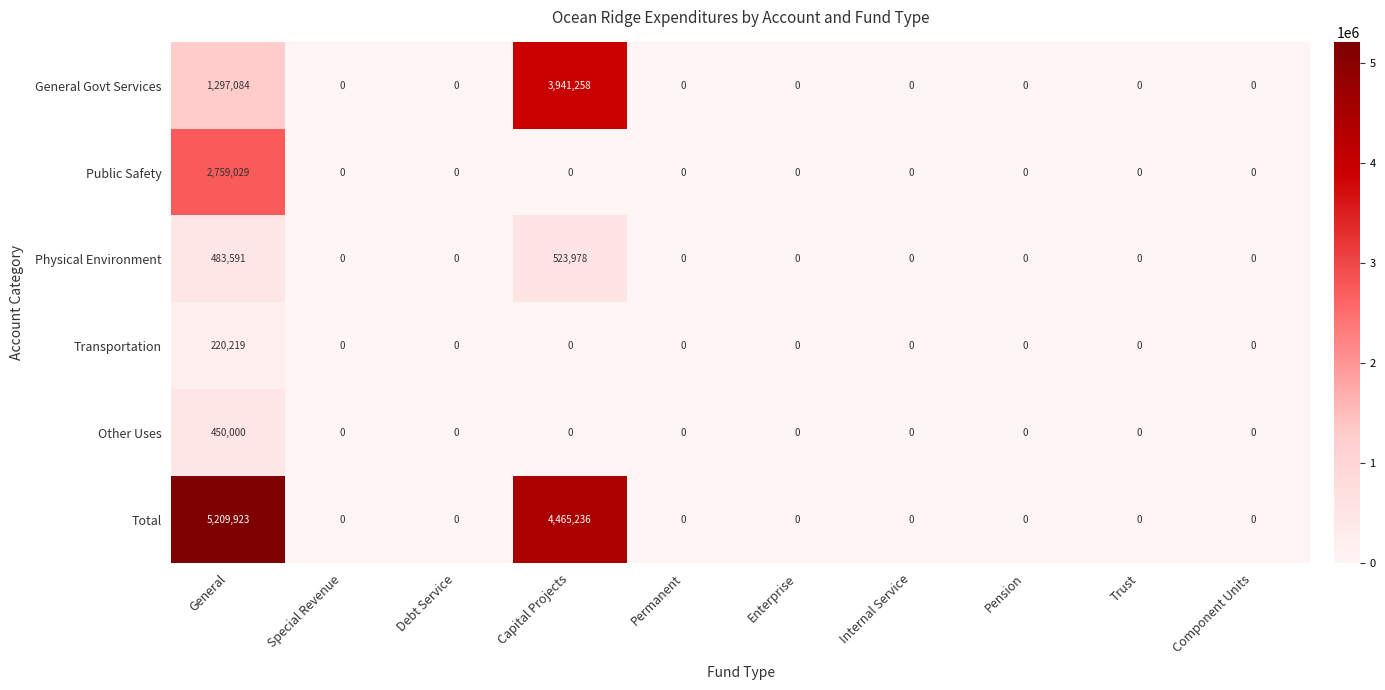

Where is Total nearest to the value 2604961?

Capital Projects